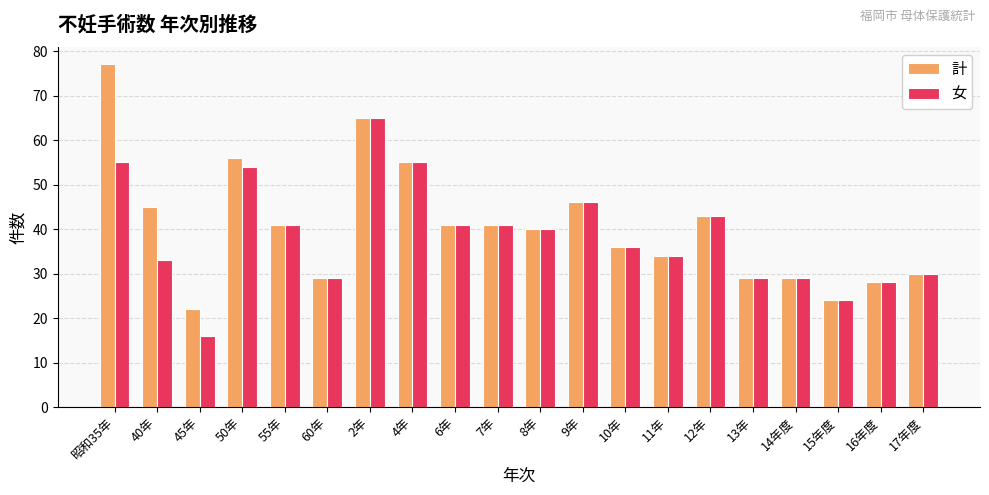

Are the bars grouped side by side (vs. stacked)?

Yes